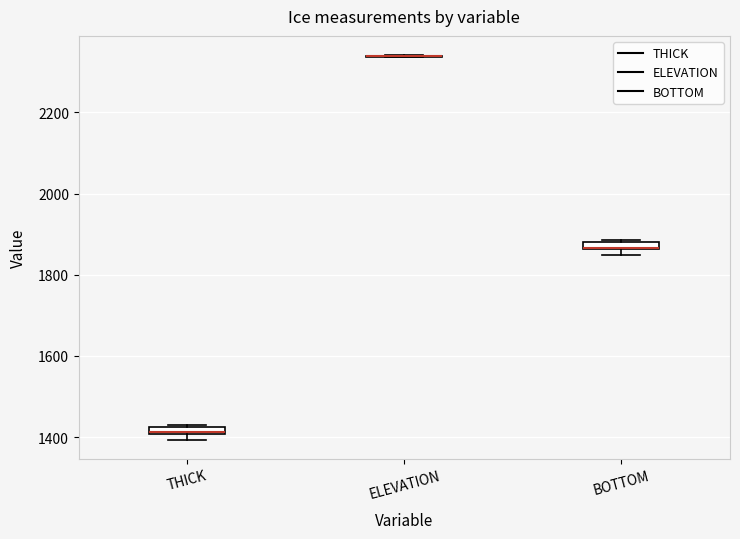

Where is the lower edge of the box for BOTTOM on the y-axis? The values are not printed on the chart, so give them approximately, as read against the axis.

1860